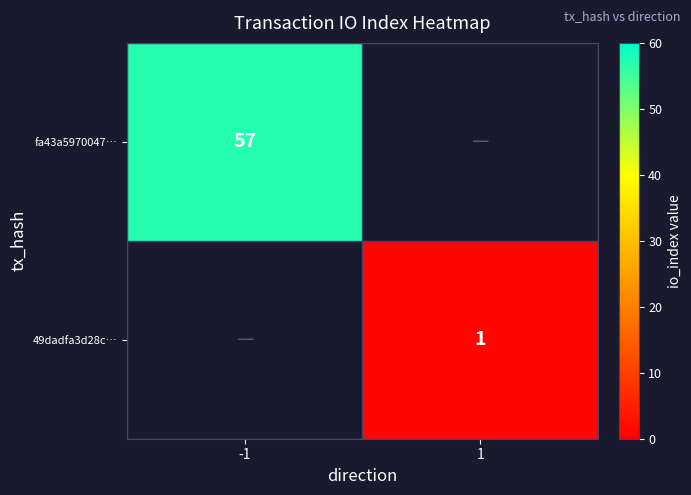

Is it true that 49dadfa3d28c… equals 1 at 1?

True